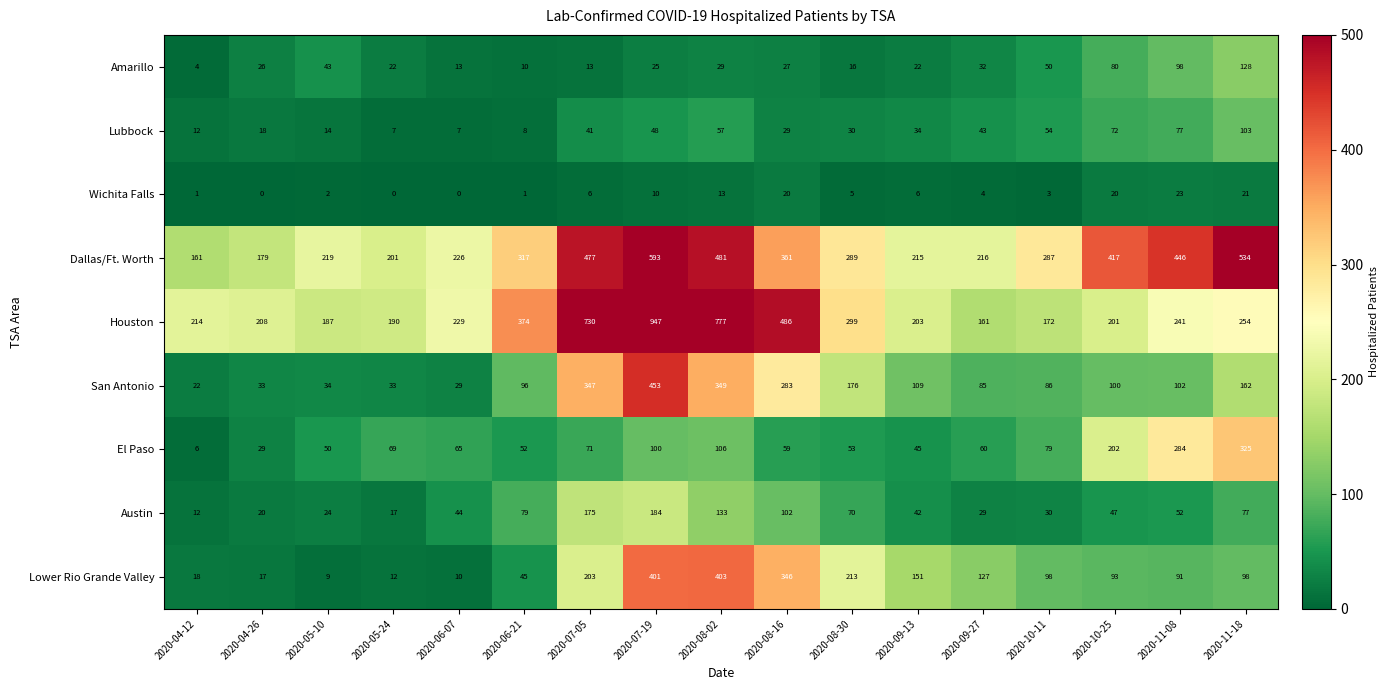

What is the difference between the second highest and second lowest values in the Amarillo series?

88